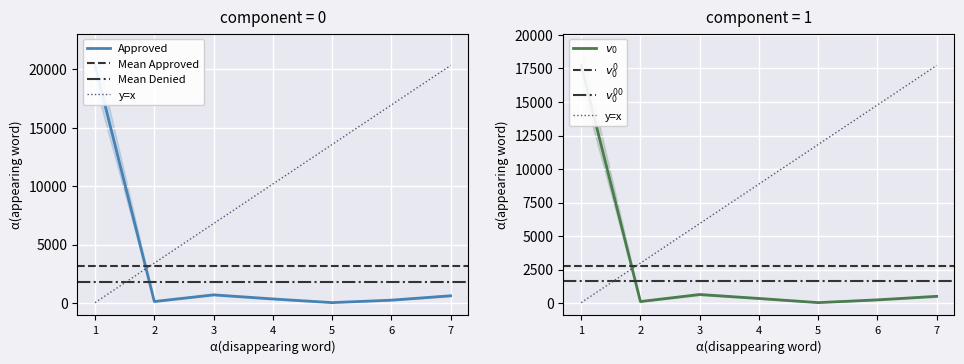

What is the lowest value of the Approved (All Benefits) series?

30